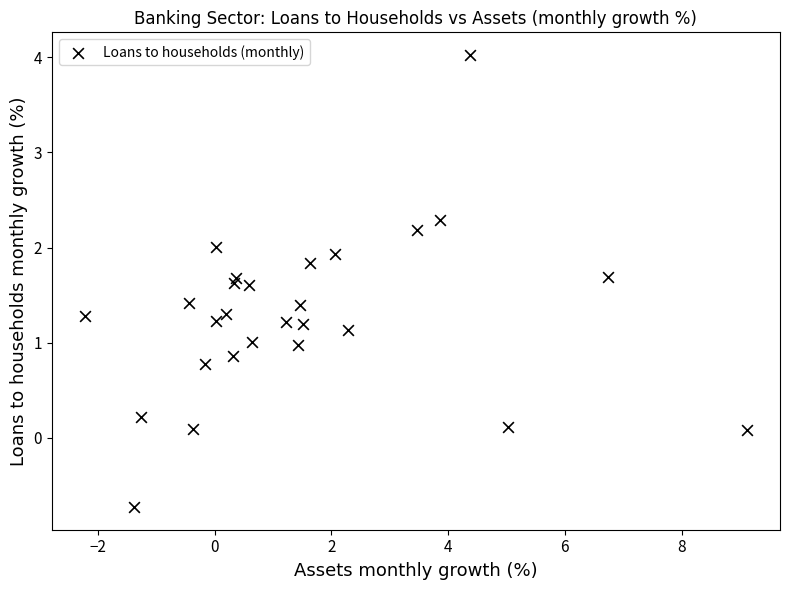

What is the range of Y values (max minus min)?

4.8